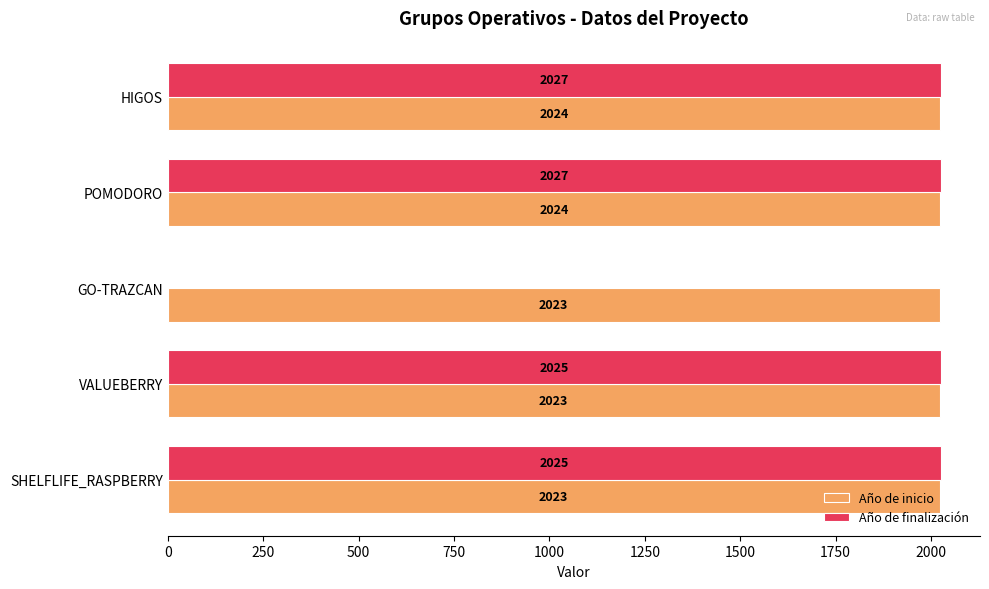

What is the difference between the maximum and second lowest values in the Año de finalización series?

2.0